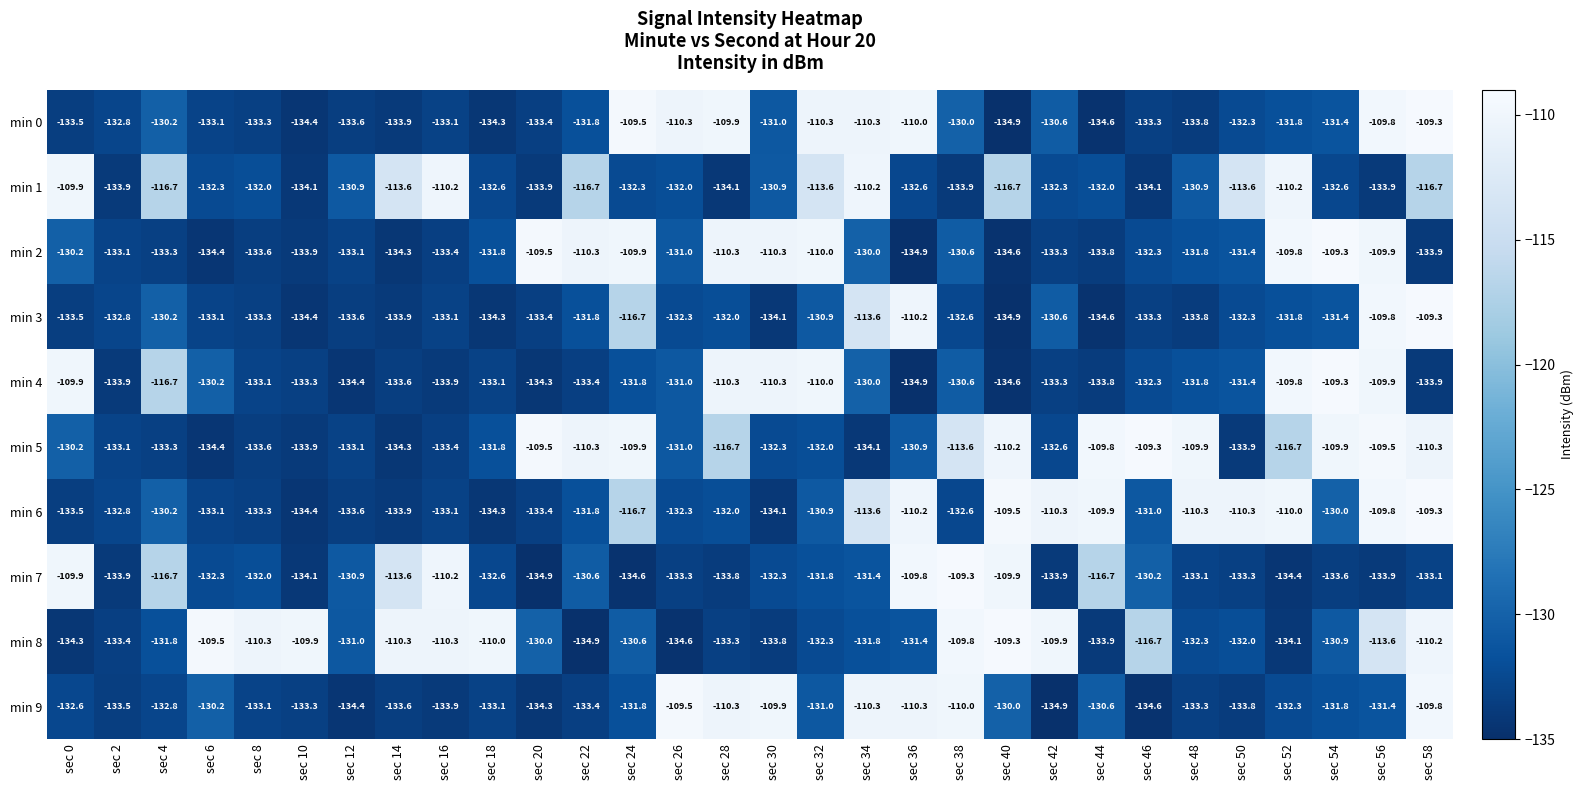

Which series has the largest total across all categories?

min 5